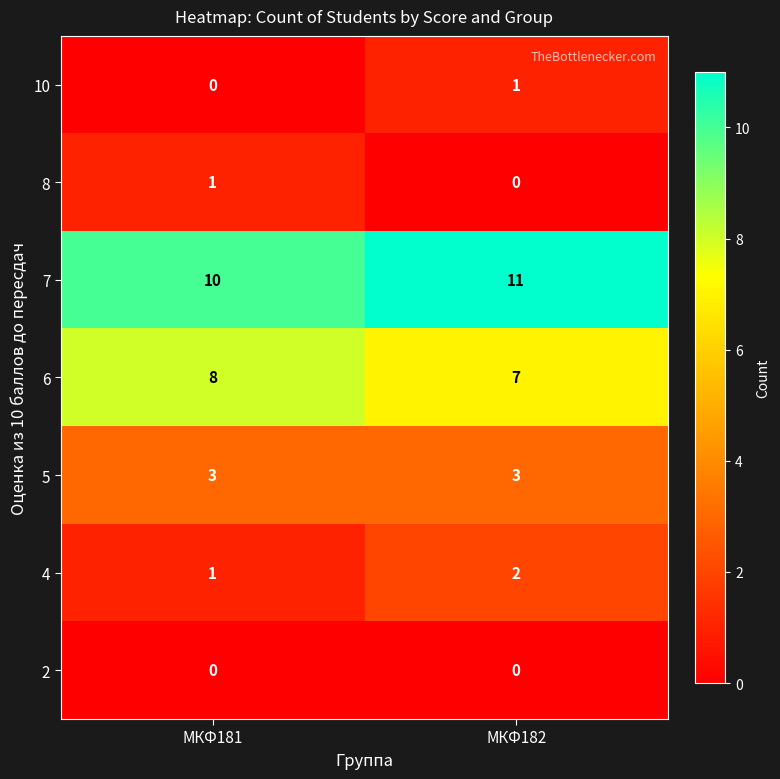

The 5 series shows 1 at МКФ181. True or false?

False